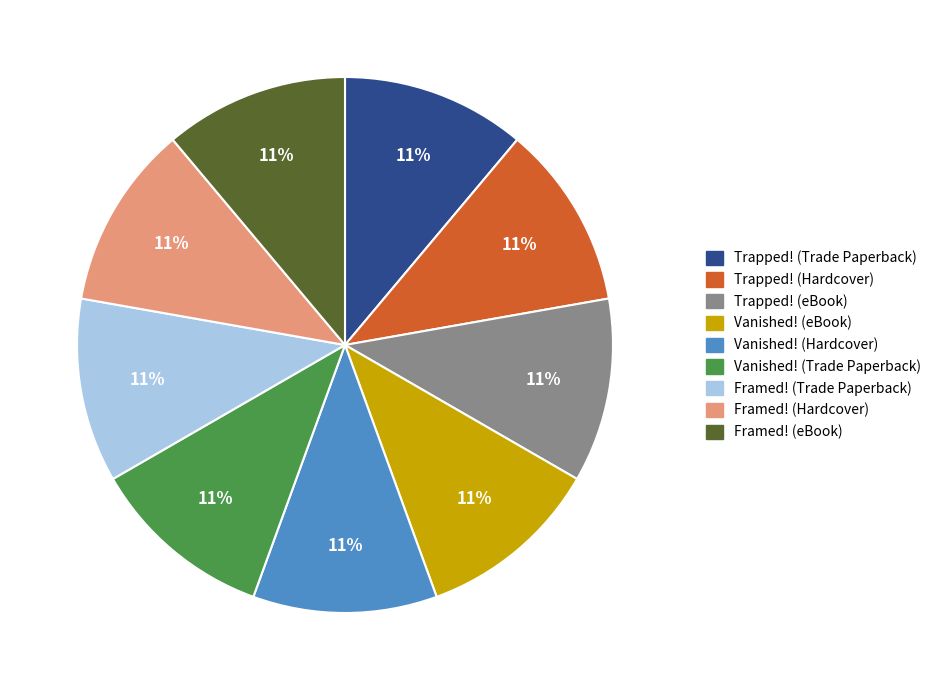

What is the ratio of the value at Vanished! (Trade Paperback) to the value at Framed! (Trade Paperback)?

1.0